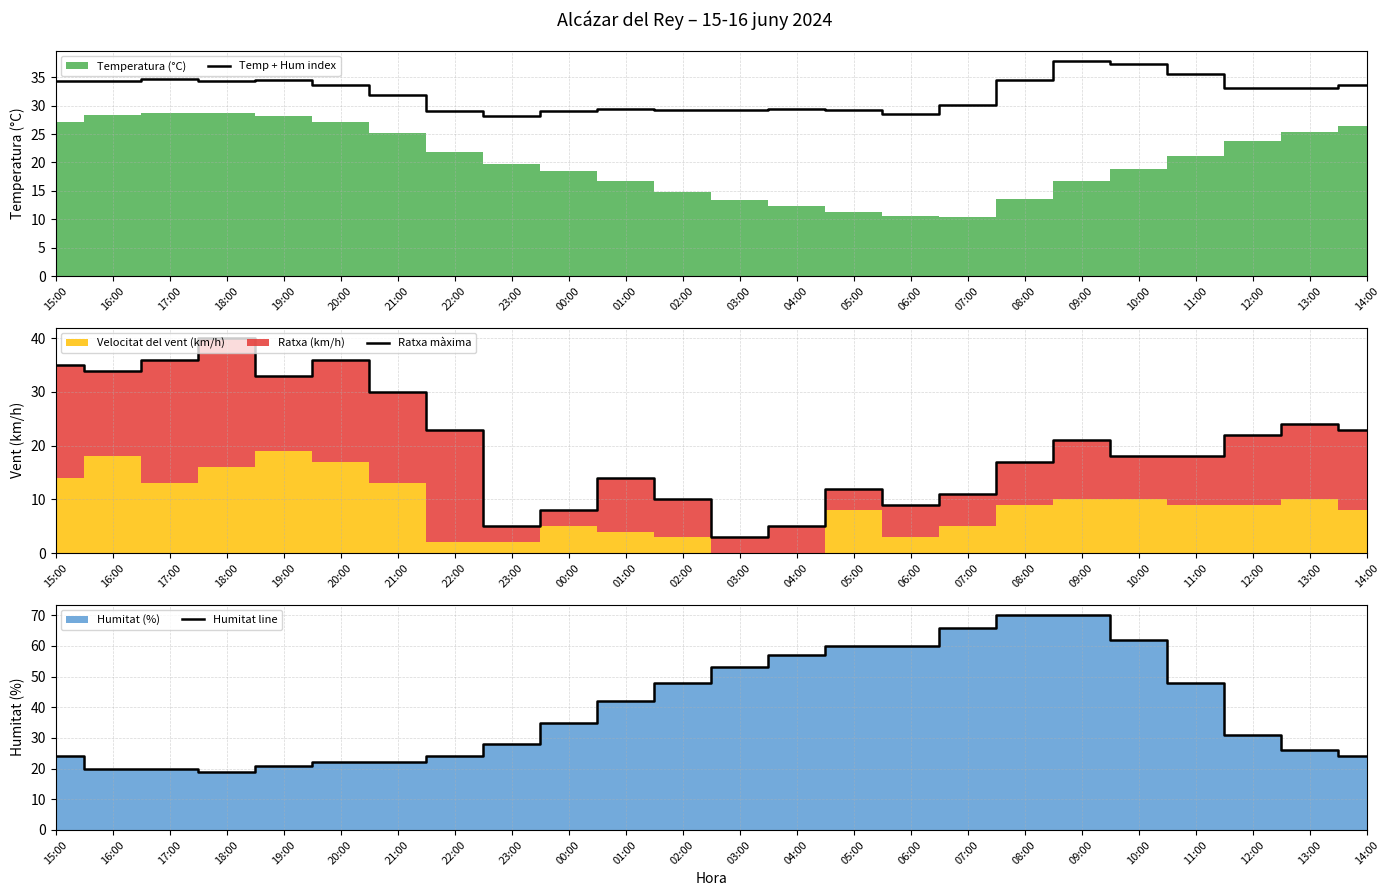

What is the difference between the Temp + Hum index values at 04:00 and 07:00?

0.7